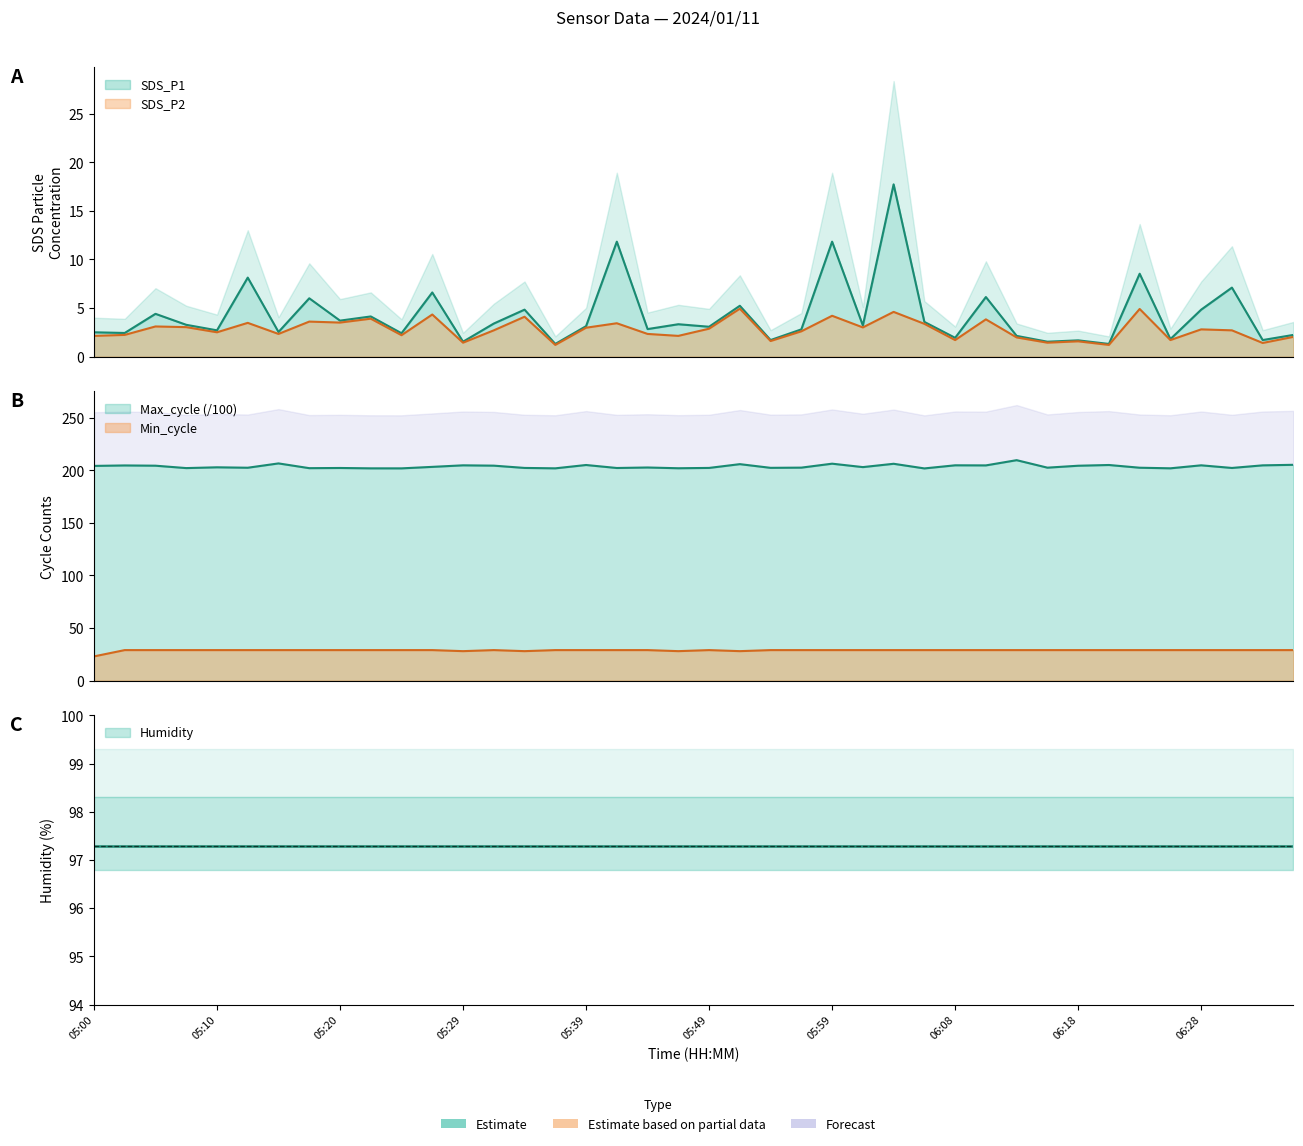

Which series has the largest range (max minus min)?

SDS_P1